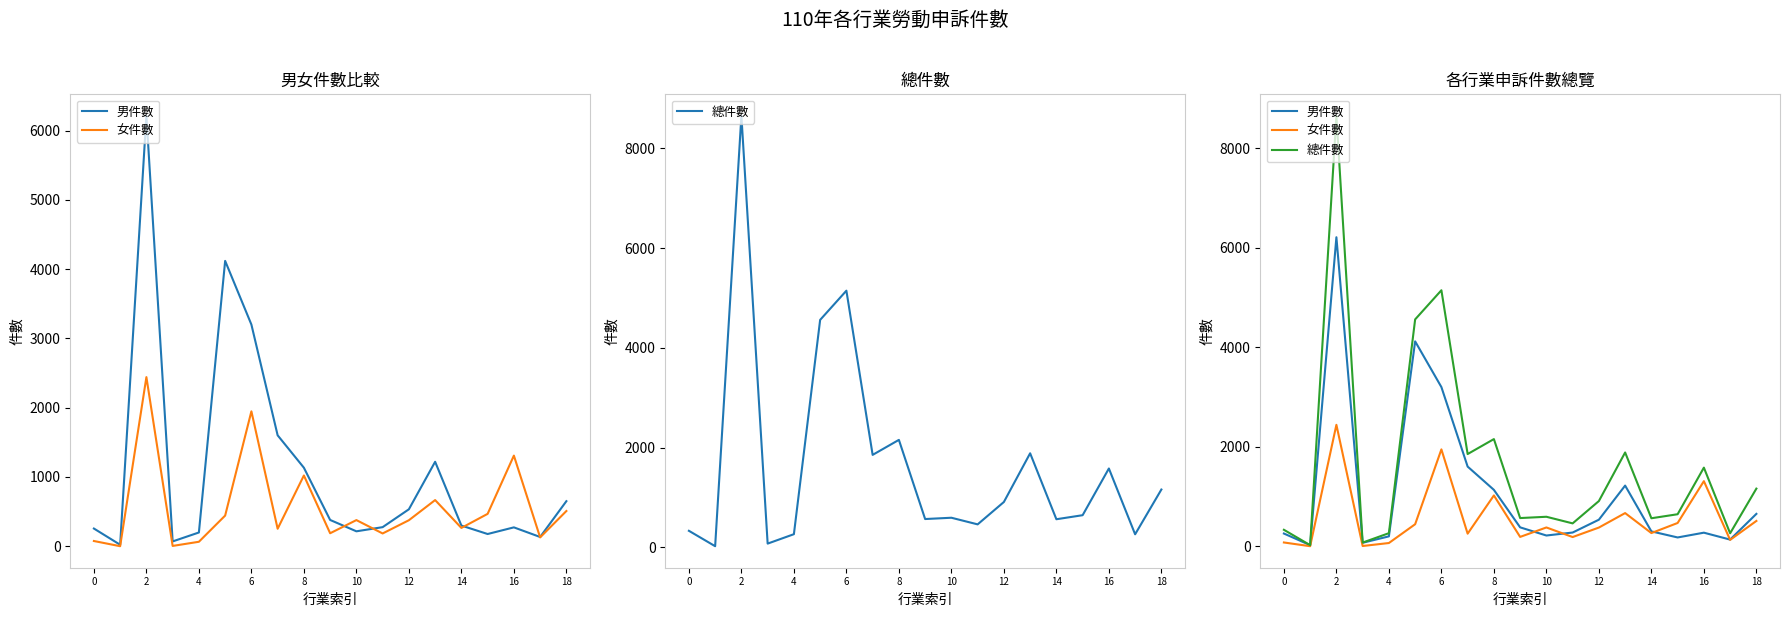

Rank the series by their average value, from highest to lowest.

總件數, 男件數, 女件數